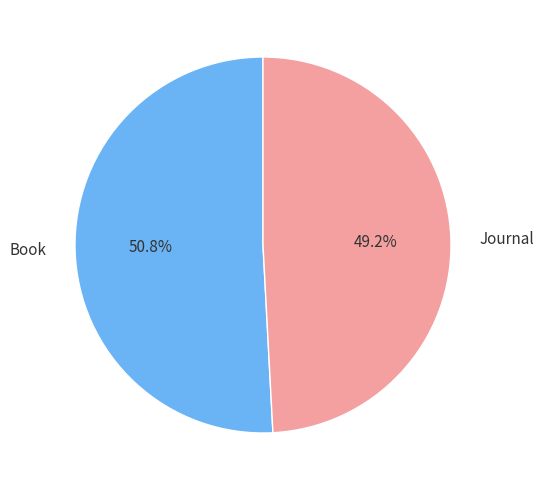

Which category has the biggest portion of the pie?

Book